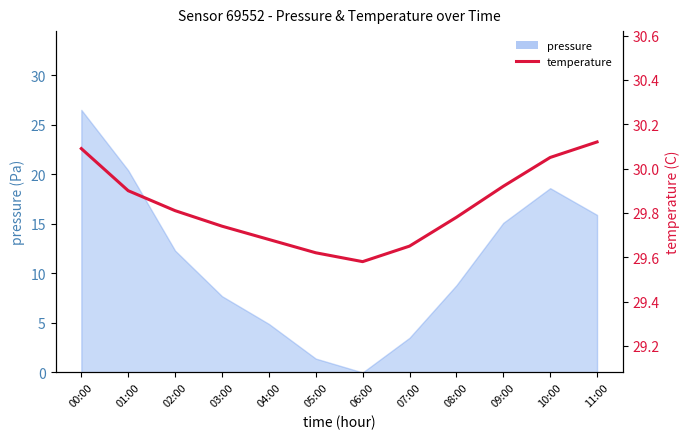

Approximately how many times larger is the value at 08:00 compared to 02:00?

1.0